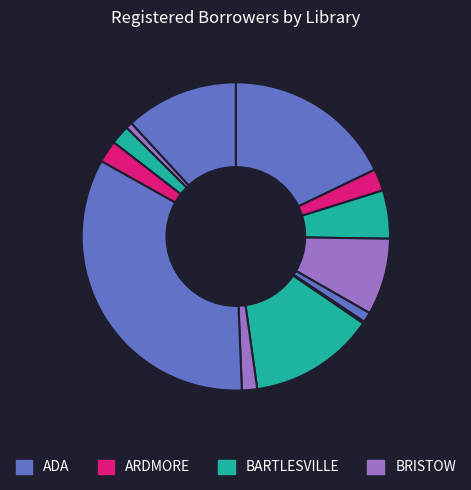

How many segments does this pie chart have?

13